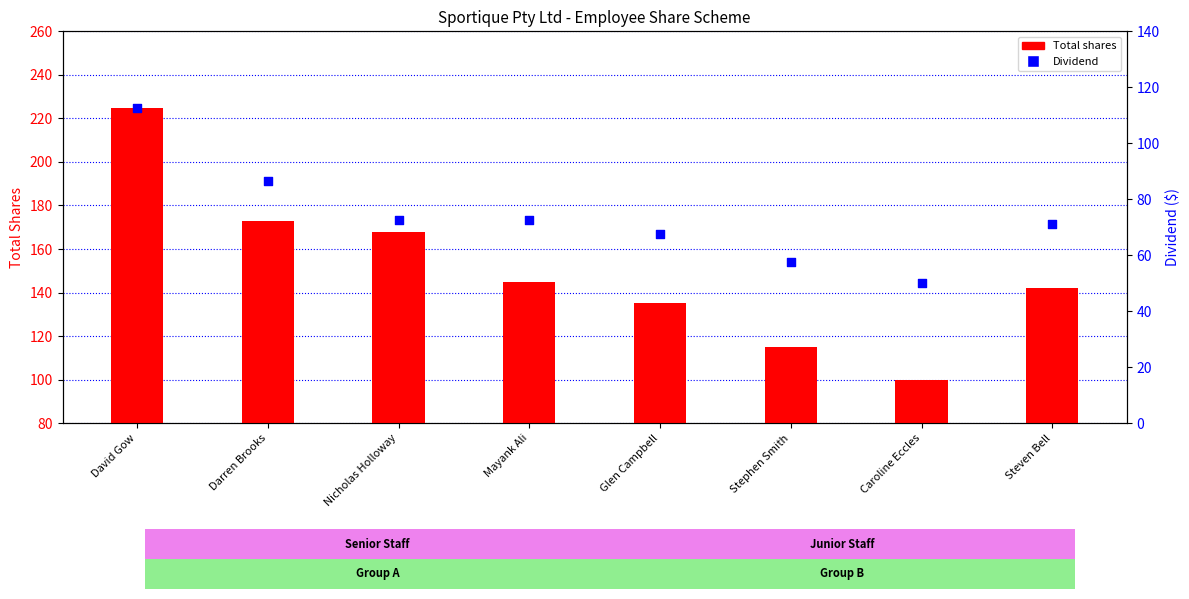

Is the value of Total shares at Darren Brooks greater than the value of Dividend at David Gow?

Yes